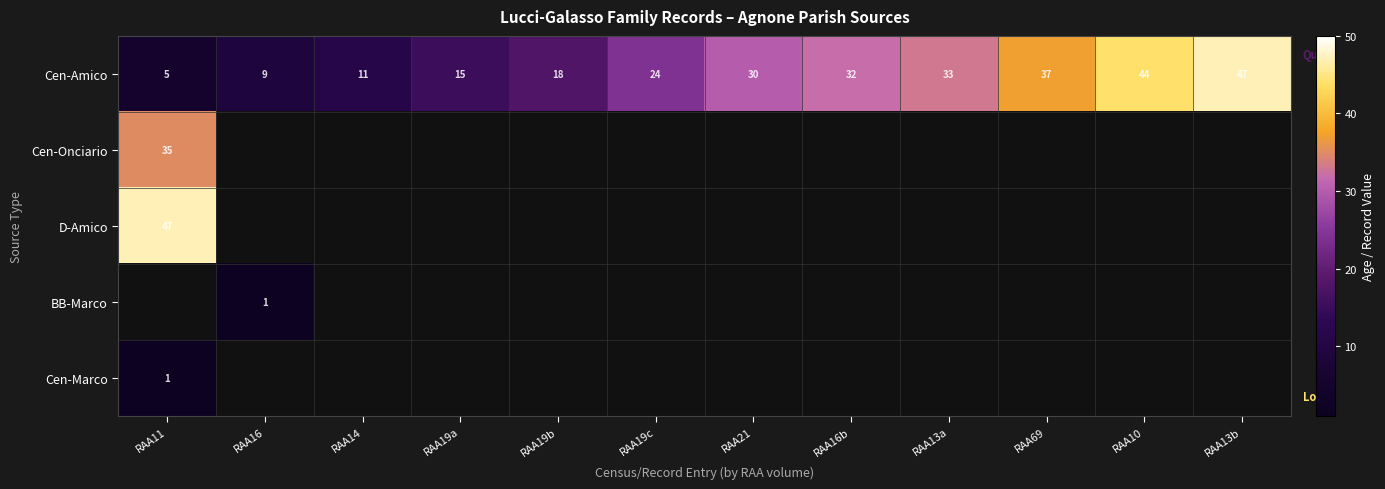

Where is Cen-Amico nearest to the value 26?

RAA19c